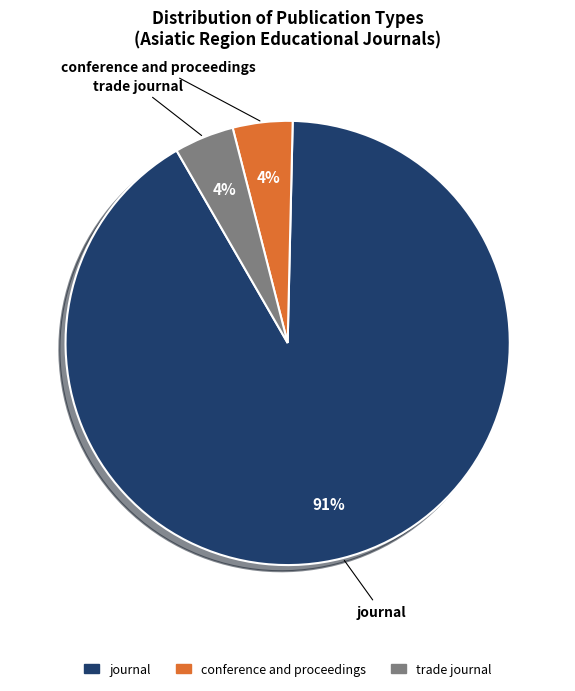

Count the number of slices in the pie.

3